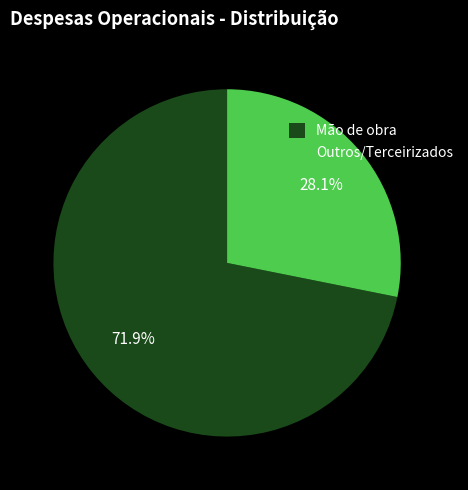

What percentage is the Outros/Terceirizados slice, to the nearest percent?

28%